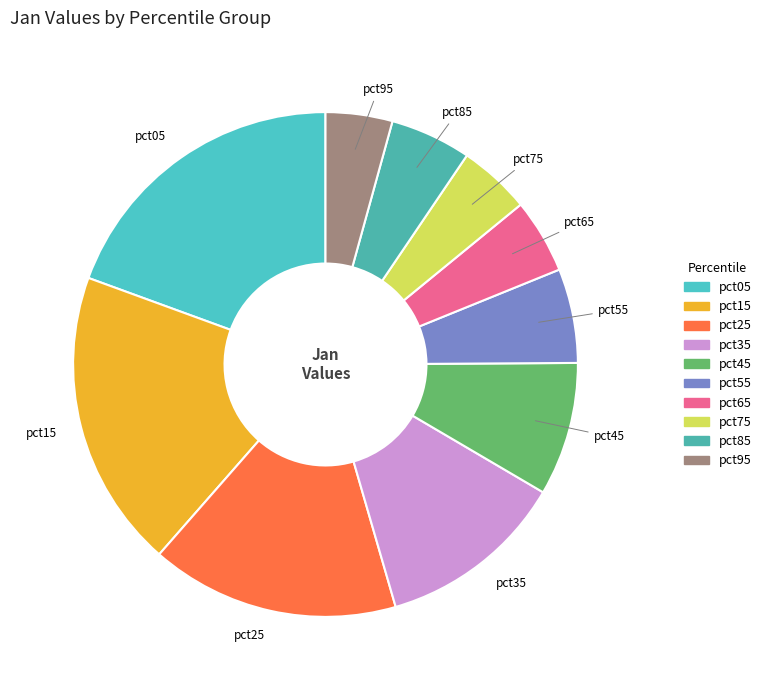

Between pct75 and pct05, which is larger?

pct05